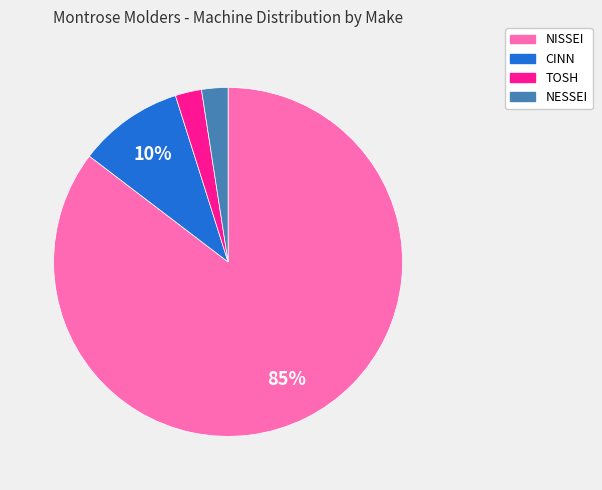

Does any single category account for the majority?

Yes